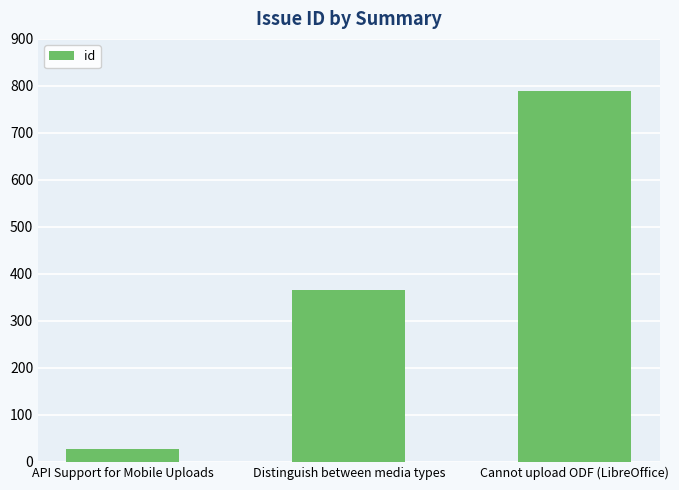

Rank the categories by value from highest to lowest.

Cannot upload ODF (LibreOffice), Distinguish between media types, API Support for Mobile Uploads